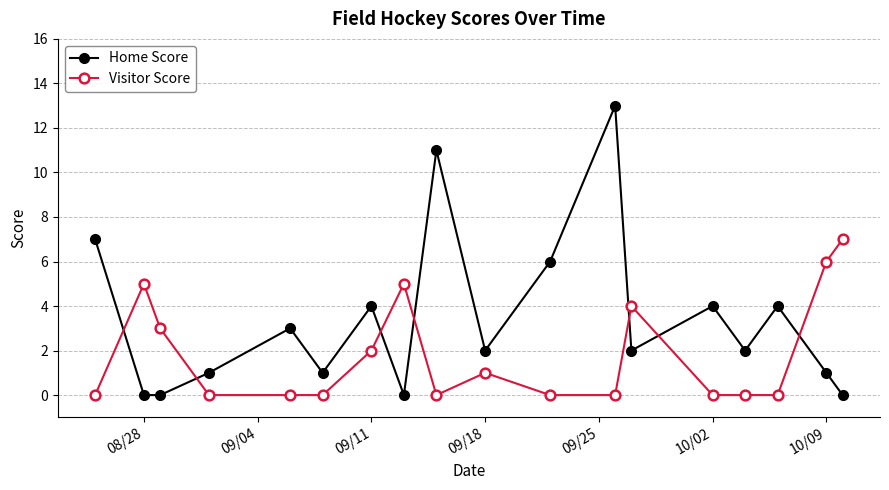

Which series has the largest total across all categories?

Home Score